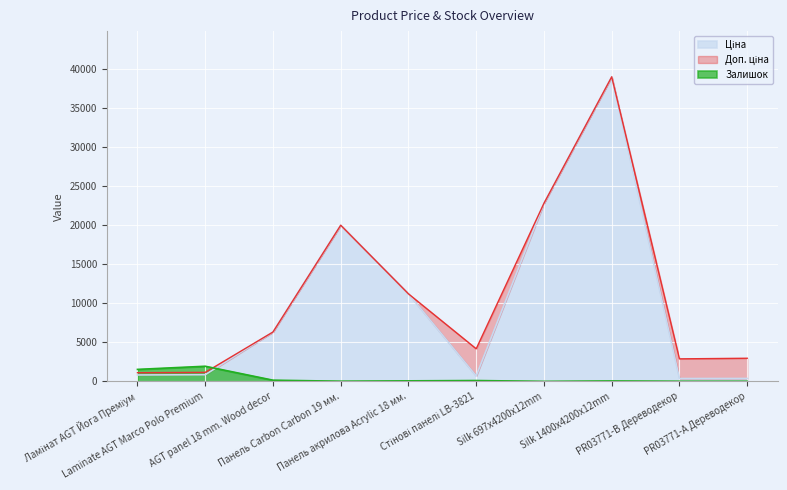

At which label does Ціна reach its minimum?

PR03771-B Дереводекор